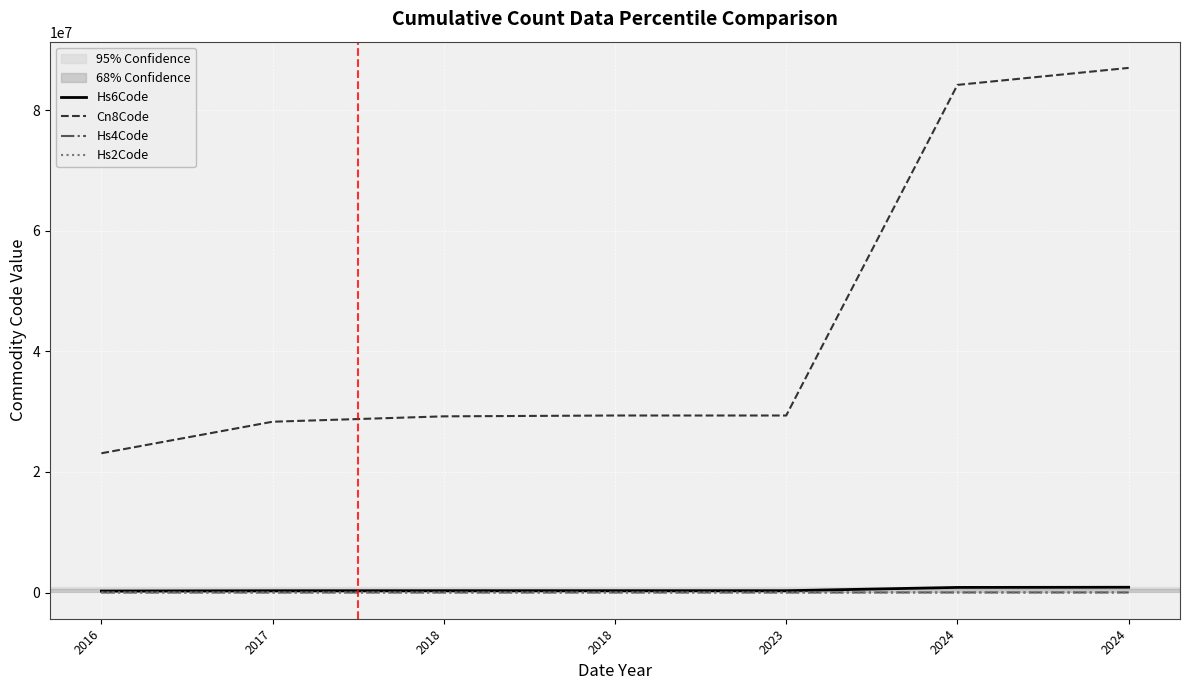

How many distinct data groups are displayed?

4